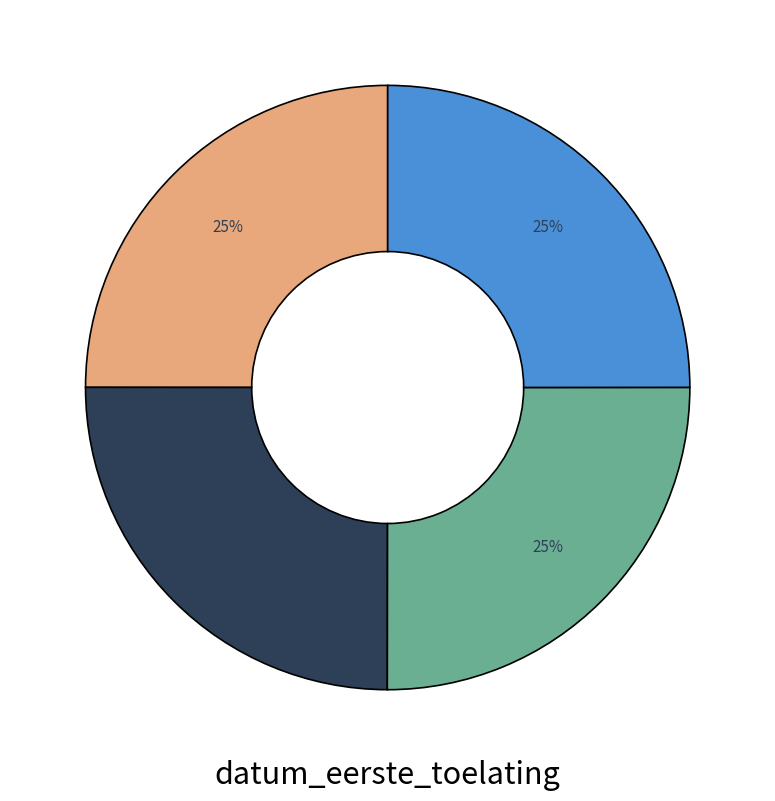

Is there any slice that represents more than half of the pie?

No